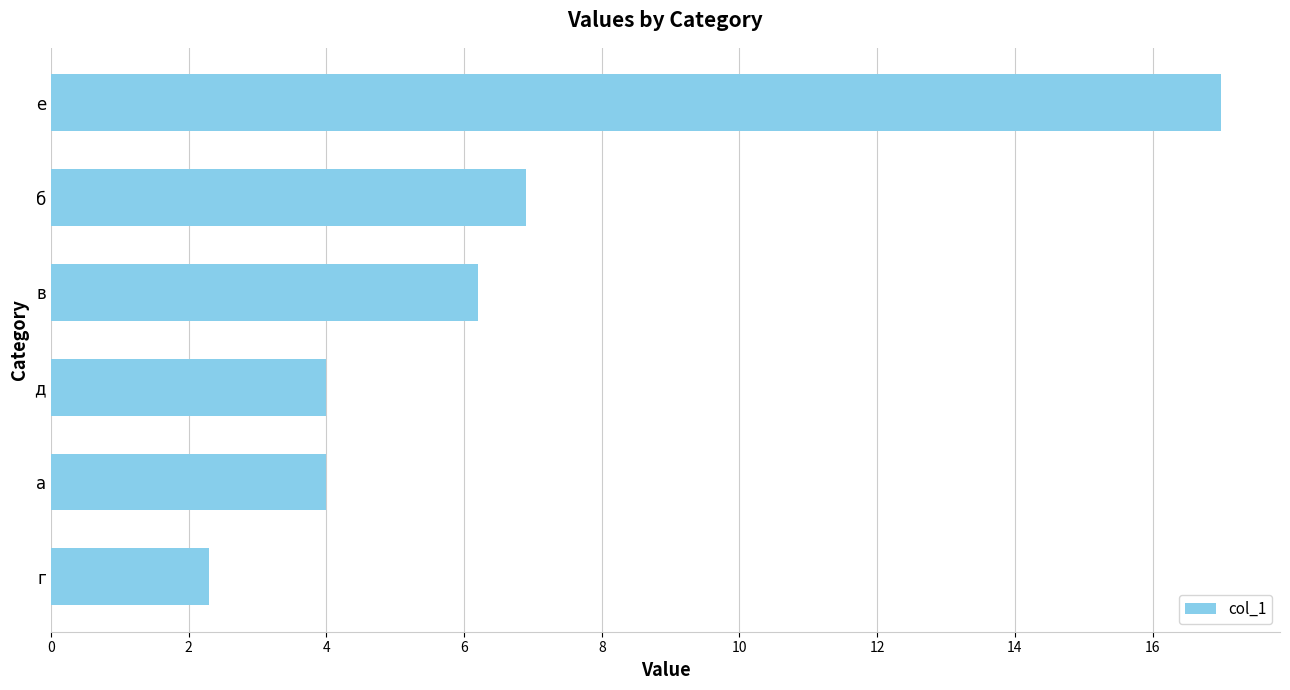

How many bars are there in total?

6